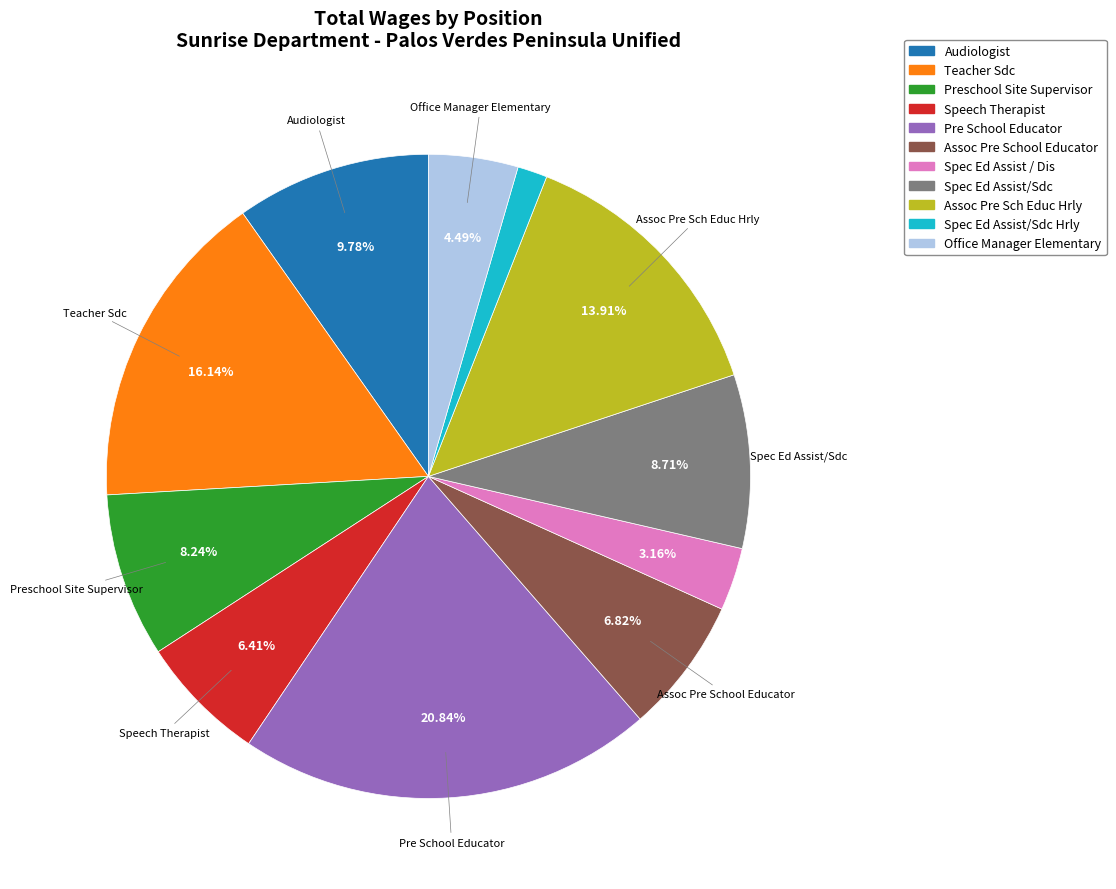

Is there any slice that represents more than half of the pie?

No